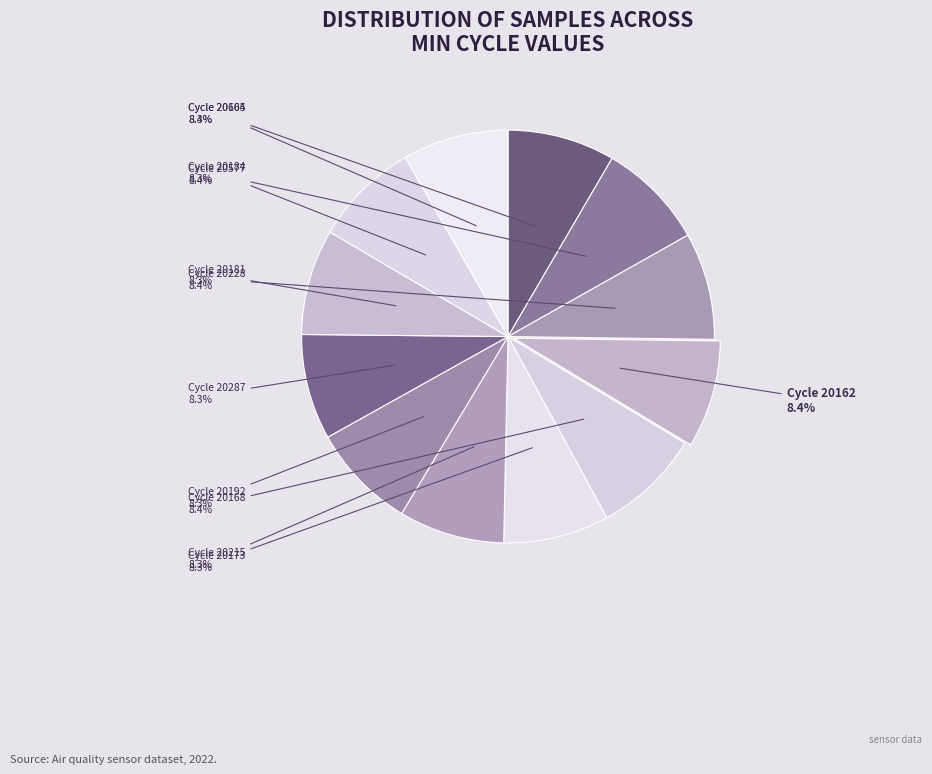

How many slices are in this pie chart?

12